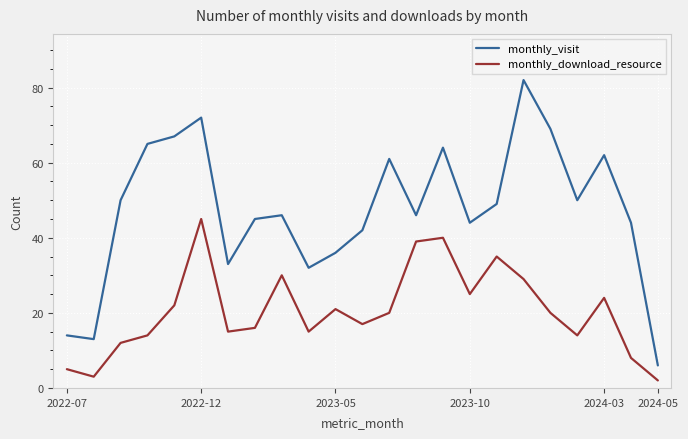

True or false: monthly_download_resource and monthly_visit intersect in this chart.

False